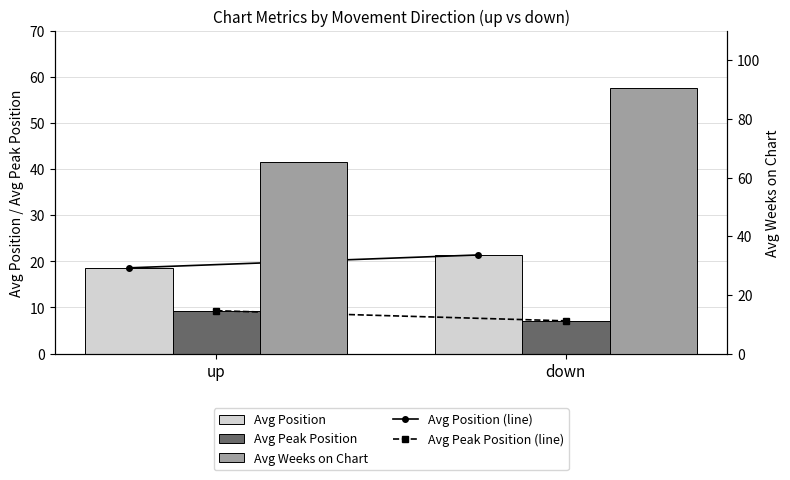

Reading left to right, extract all data points from this chart.

Avg Position (line): 18.6	21.4
Avg Peak Position (line): 9.3	7.1
Avg Position: 18.6	21.4
Avg Peak Position: 9.3	7.1
Avg Weeks on Chart: 65.3	90.4